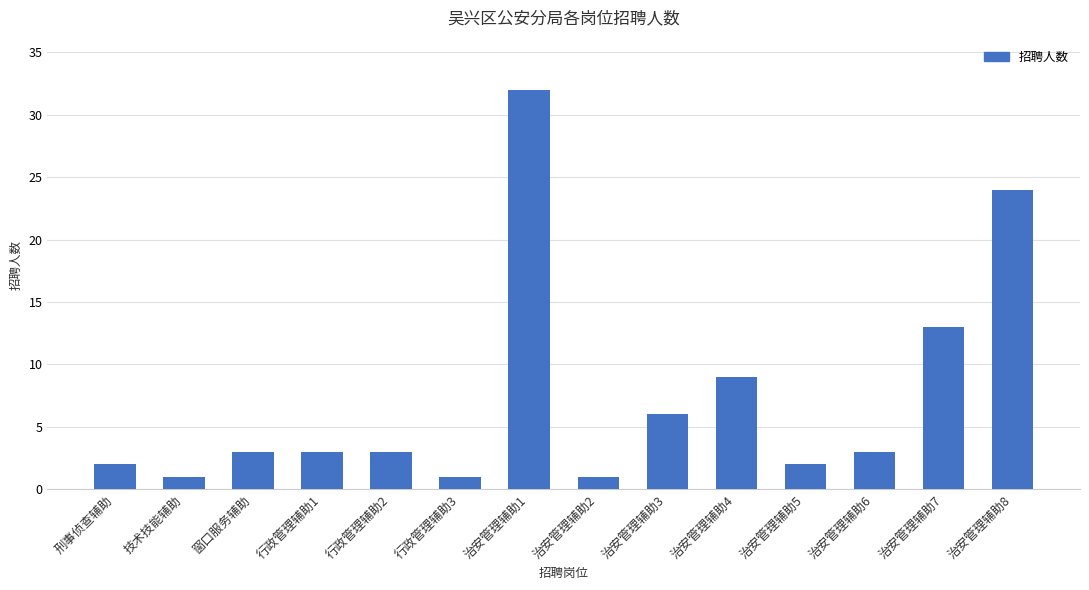

What is the maximum value shown in the chart?

32